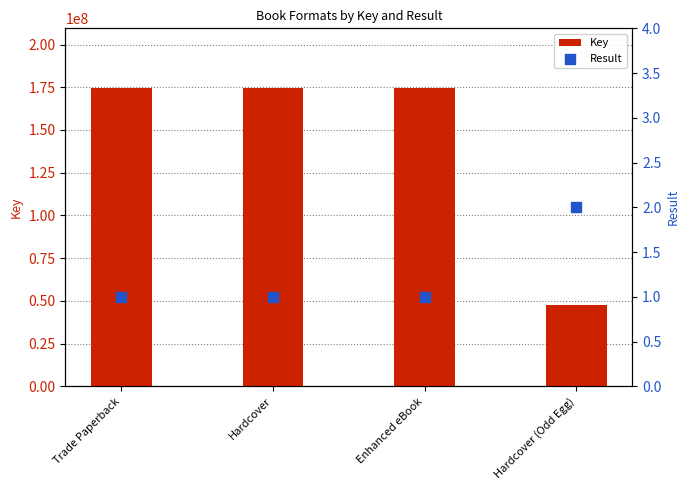

At which category is the sum across all series the highest?

Trade Paperback